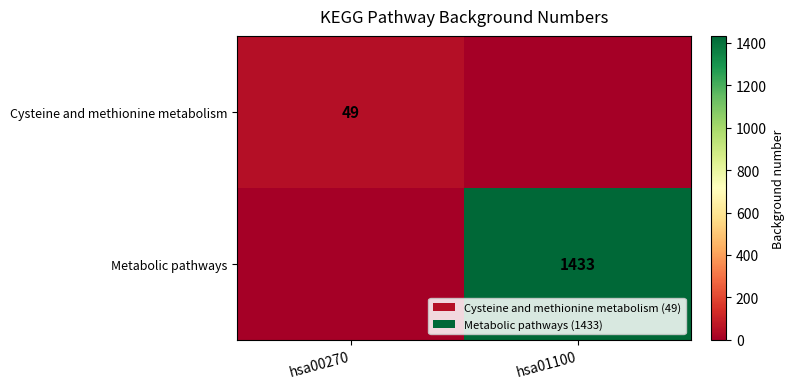

True or false: Metabolic pathways has a value of 1433 at hsa01100.

True